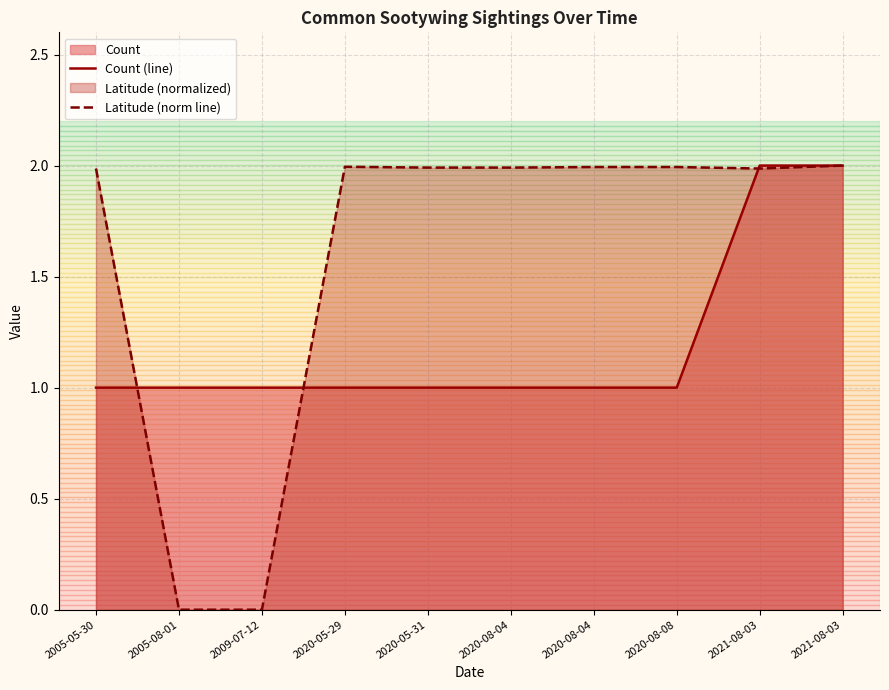

Is the value of Latitude (norm line) at 2005-05-30 greater than the value of Count (line) at 2021-08-03?

No